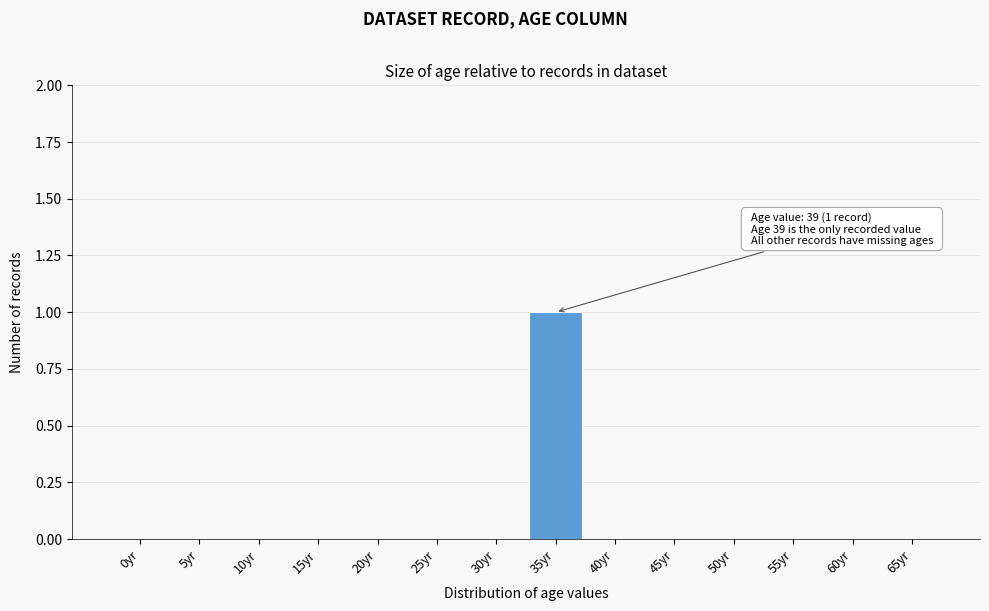

Reading left to right, extract all data points from this chart.

0yr=0	5yr=0	10yr=0	15yr=0	20yr=0	25yr=0	30yr=0	35yr=1	40yr=0	45yr=0	50yr=0	55yr=0	60yr=0	65yr=0